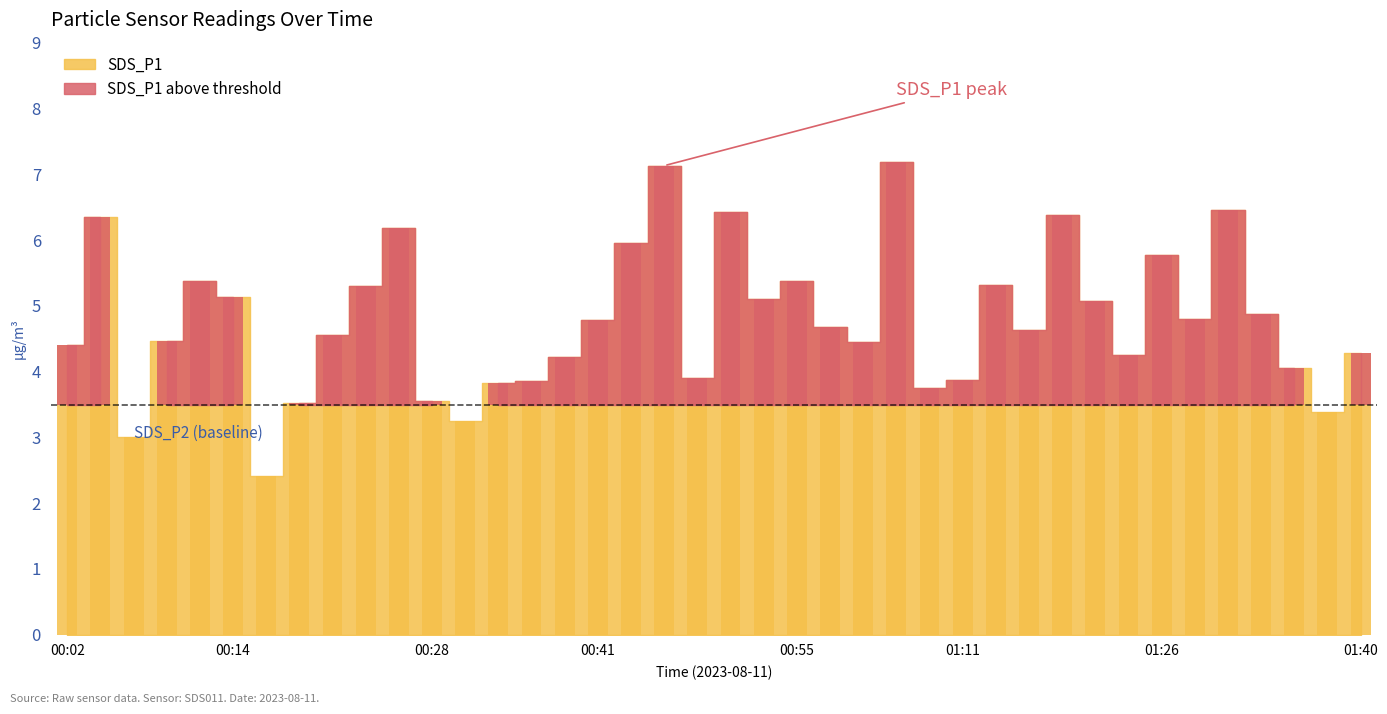

What is the sum of all values?

191.3